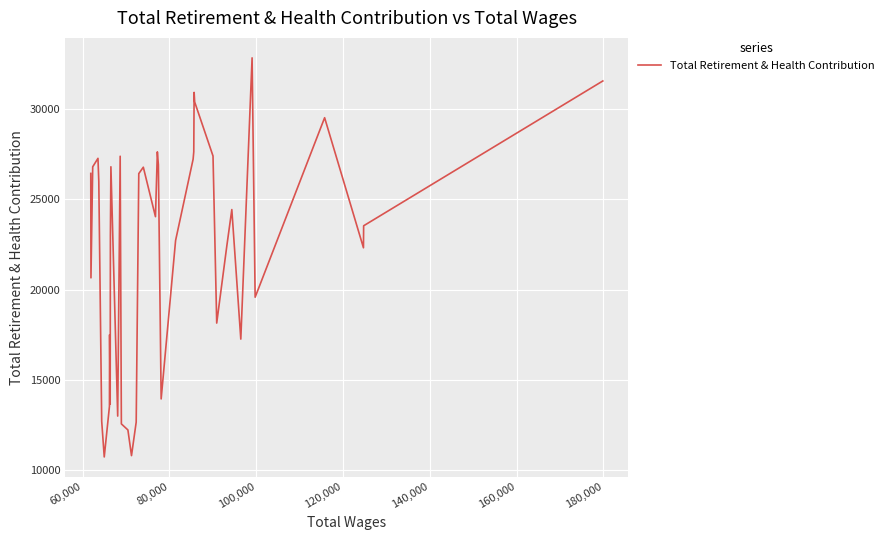

What is the value of the 16th point from the left?

22724